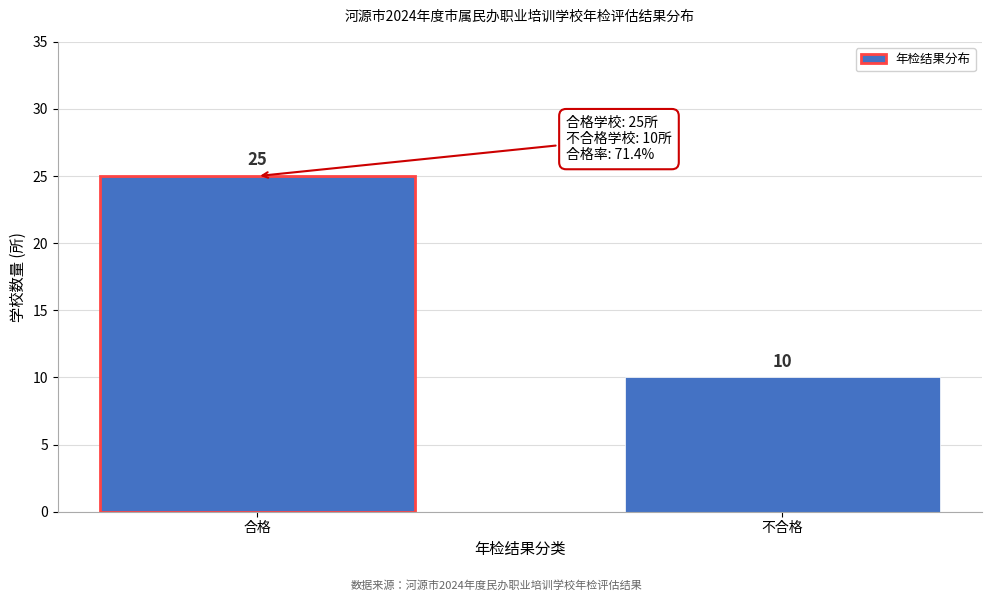

Reading right to left, what are all the values shown in this chart?

10	25